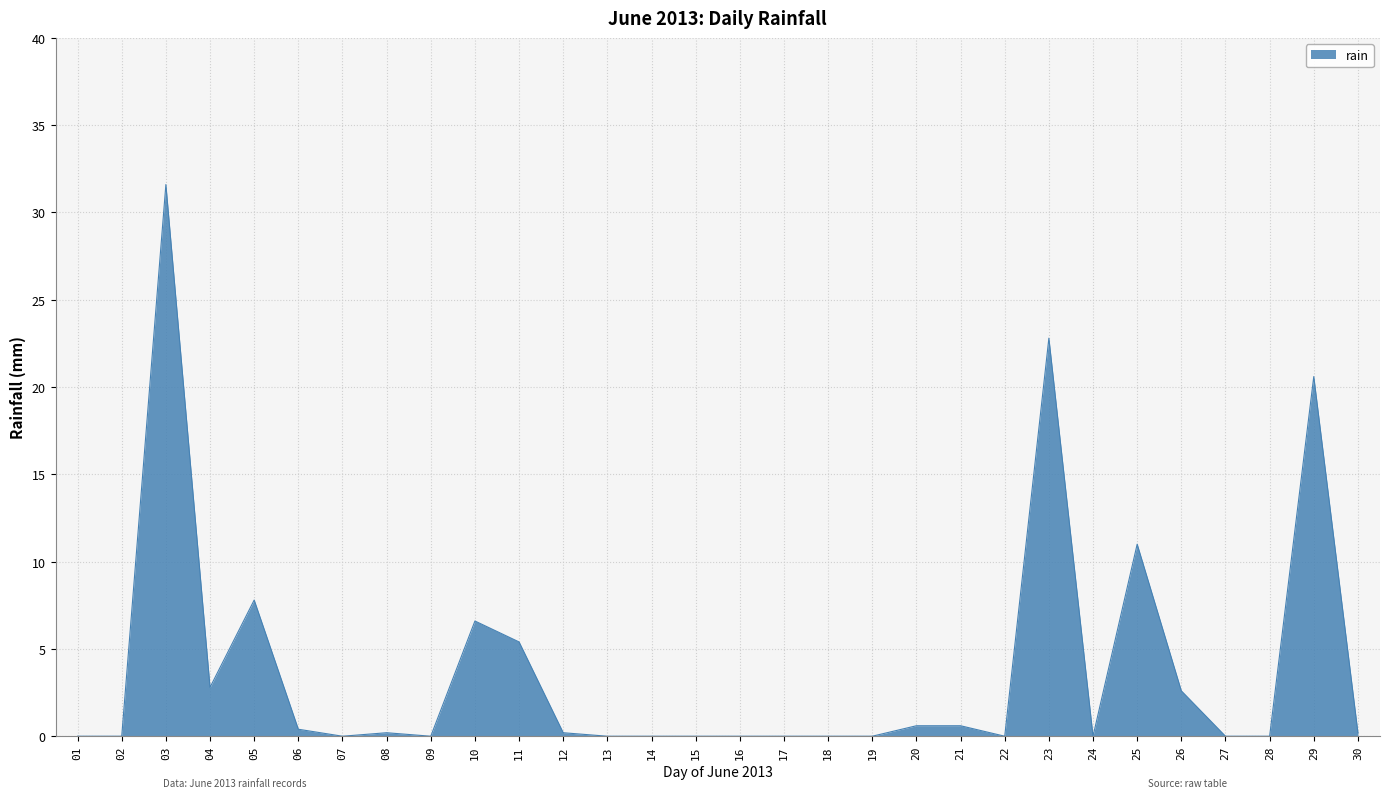

Which label corresponds to the largest value in the chart?

03